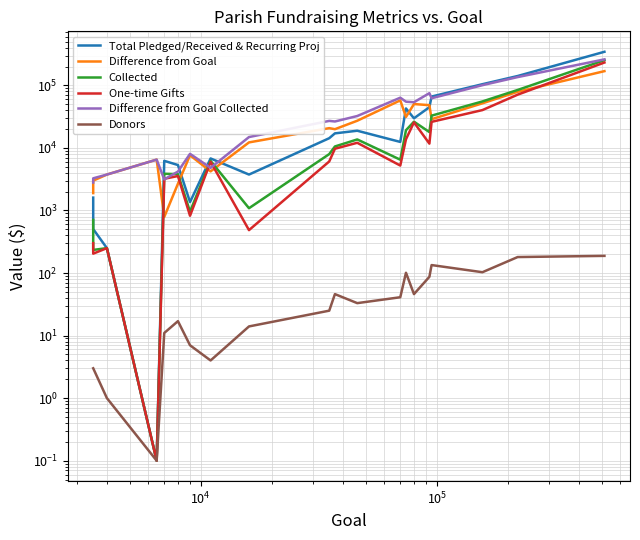

What is the smallest value displayed?

0.1